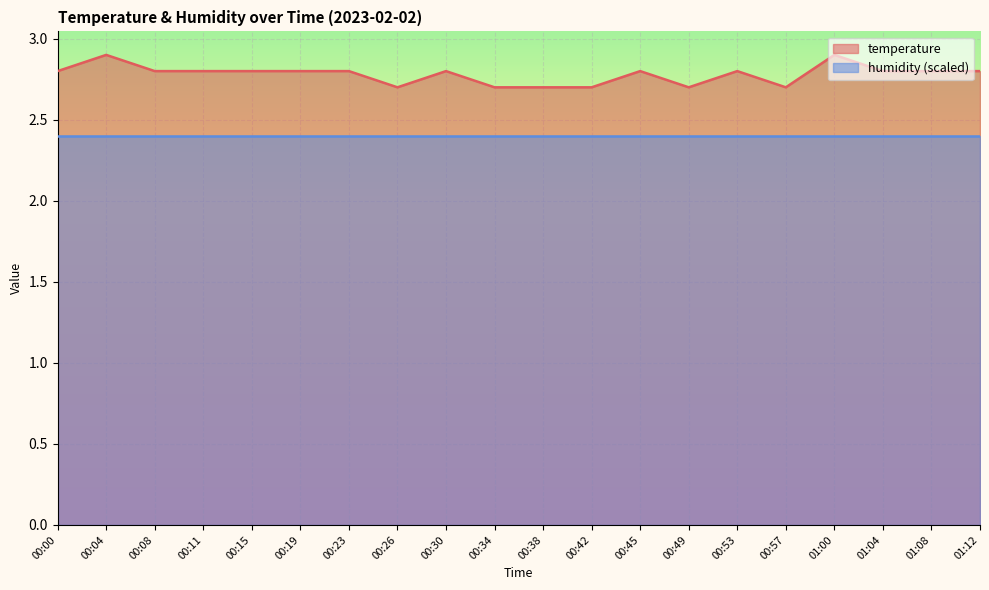

Which has a higher value, 00:23 or 01:12?

00:23